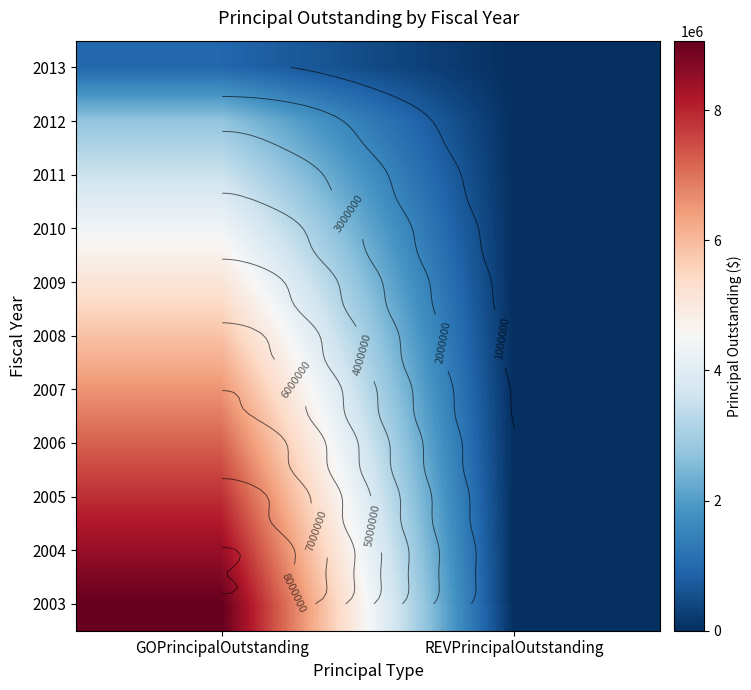

Is it true that 2010 equals 2208600 at REVPrincipalOutstanding?

False